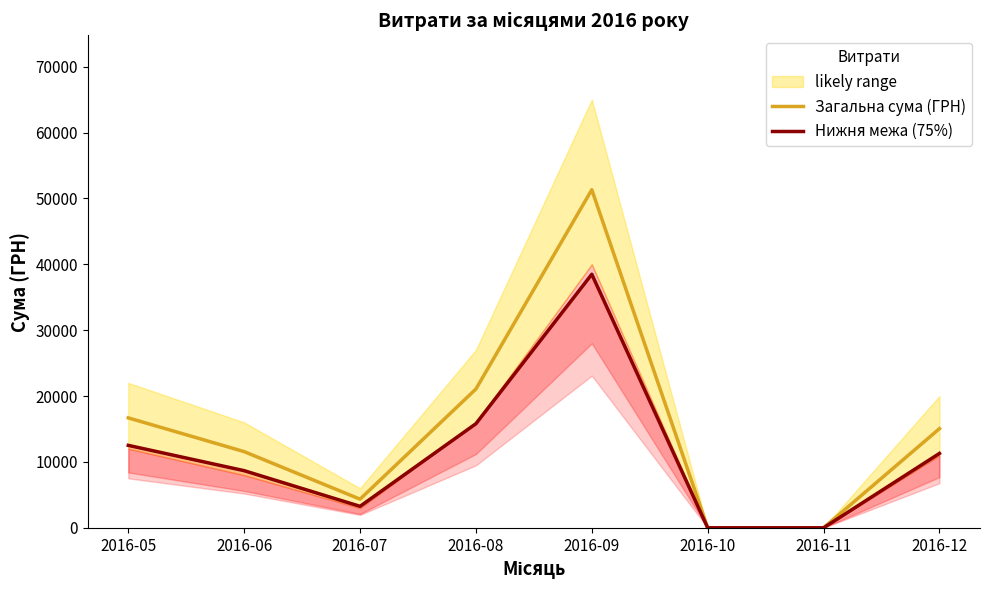

At how many categories does at least one series exceed 30110?

1